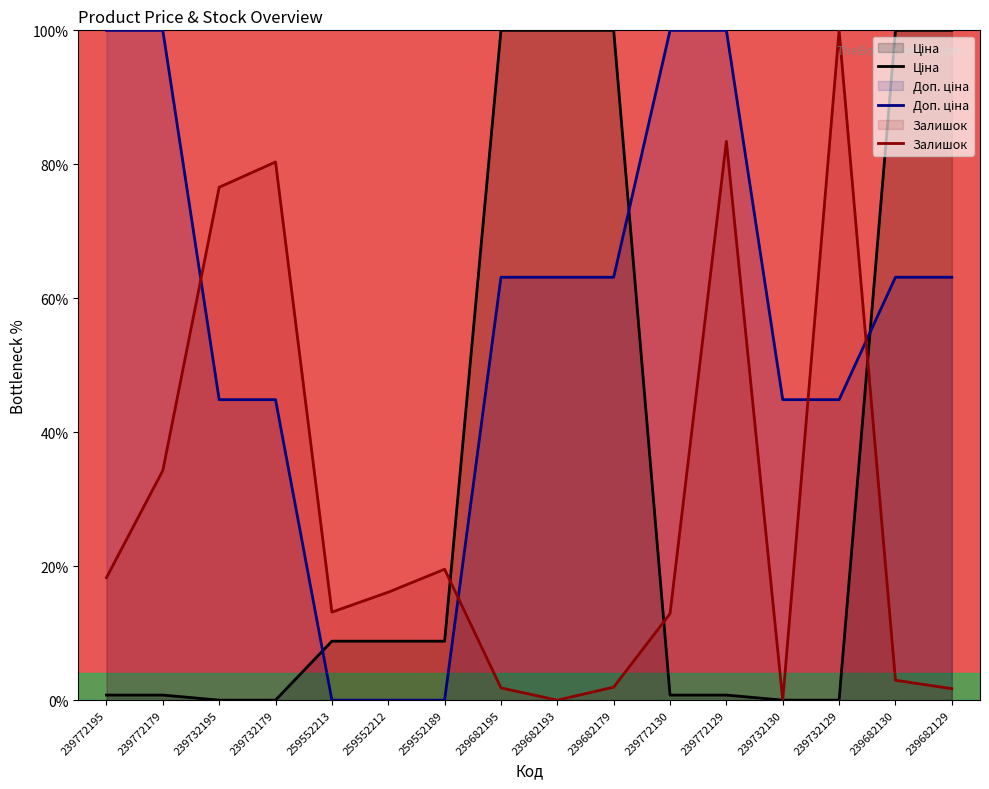

List the series in order of their peak value, highest first.

Ціна, Доп. ціна, Залишок